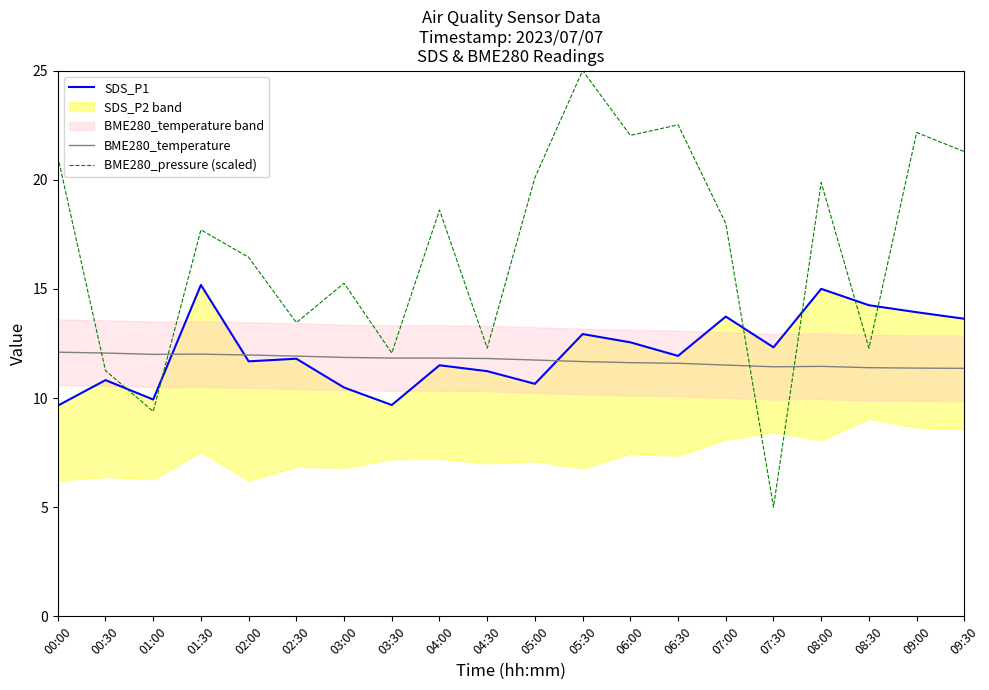

Reading right to left, list all the values displayed in this chart.

SDS_P1: 13.6	13.9	14.2	15.0	12.3	13.7	11.9	12.6	12.9	10.7	11.2	11.5	9.7	10.5	11.8	11.7	15.2	9.9	10.8	9.7
BME280_temperature: 11.4	11.4	11.4	11.4	11.4	11.5	11.6	11.6	11.7	11.7	11.8	11.8	11.8	11.9	11.9	12.0	12.0	12.0	12.1	12.1
BME280_pressure (scaled): 21.3	22.2	12.3	19.9	5.0	18.0	22.5	22.0	25.0	20.1	12.3	18.6	12.1	15.3	13.5	16.4	17.7	9.4	11.3	21.1